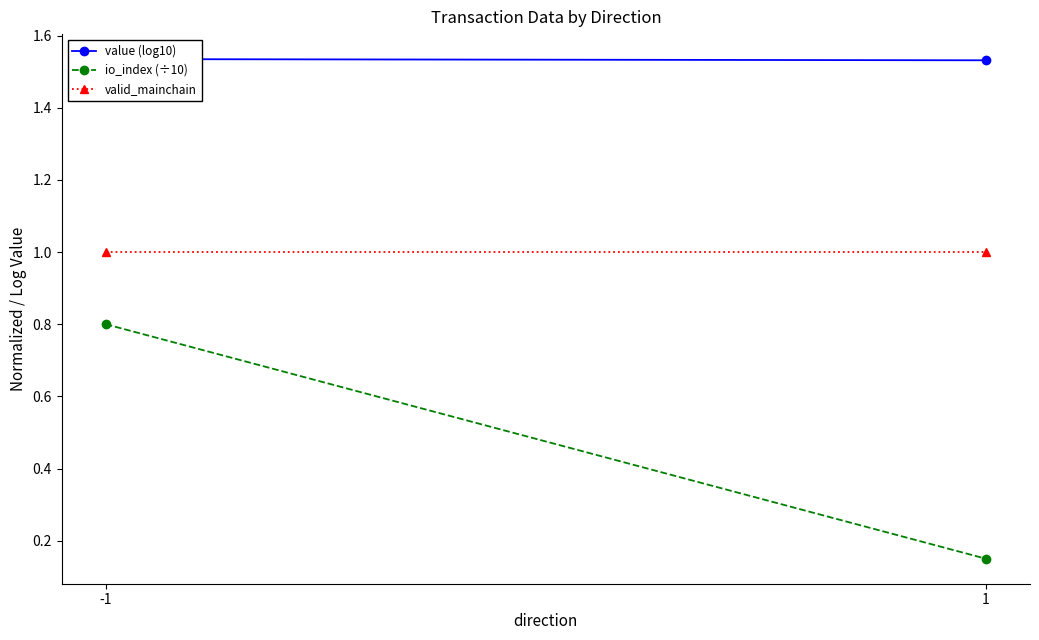

Reading left to right, extract all data points from this chart.

value (log10): 1.5	1.5
io_index (÷10): 0.8	0.1
valid_mainchain: 1.0	1.0